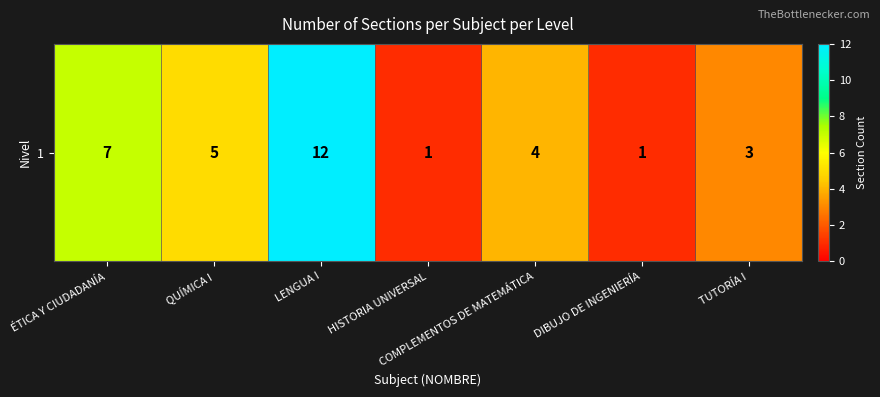

What is the greatest value displayed?

12